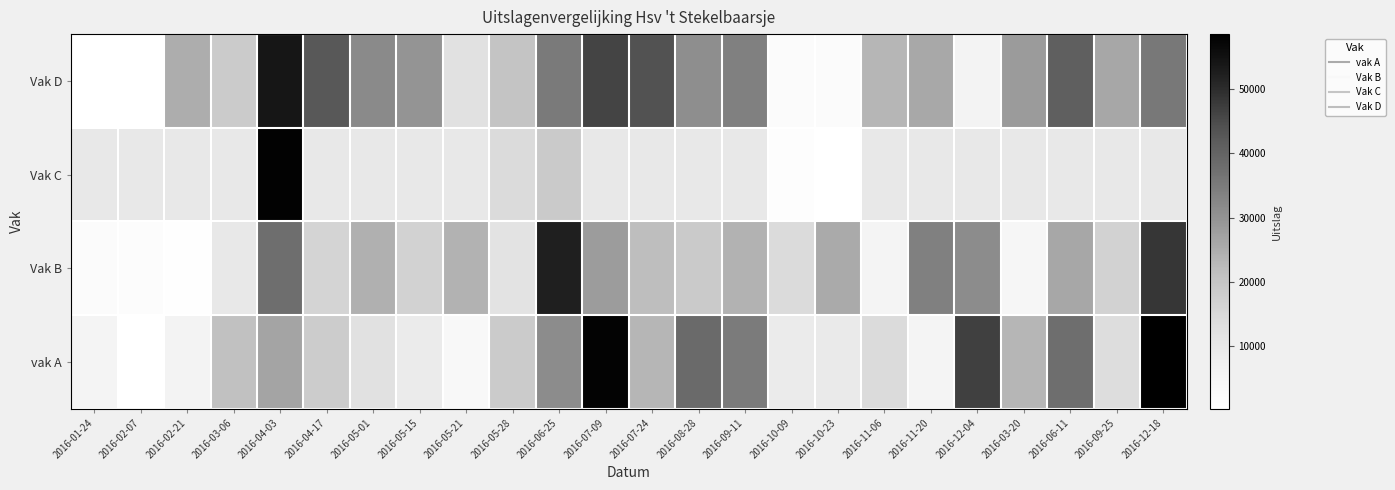

Between 2016-11-20 and 2016-04-03, which is larger?

2016-04-03